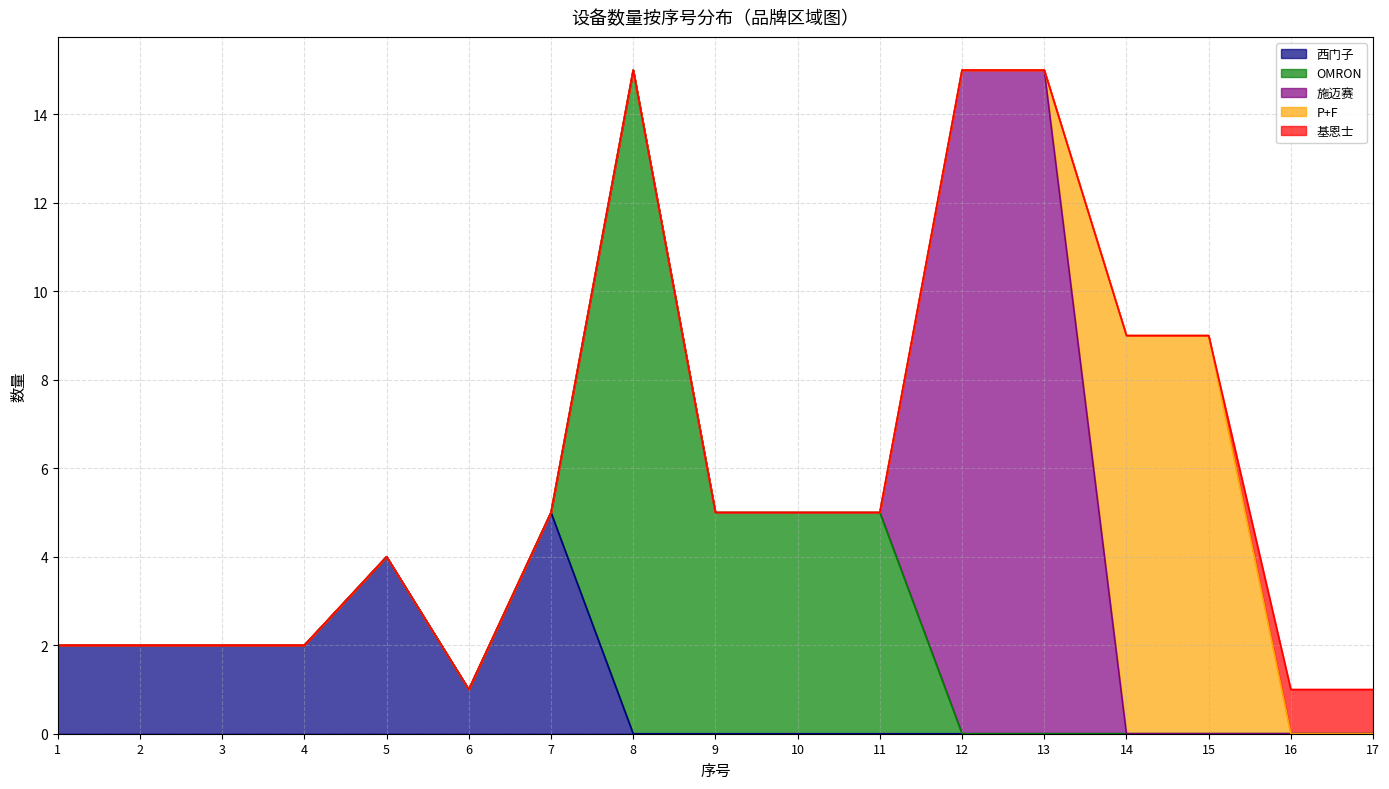

What is the average value of the 数量累计 series?

6